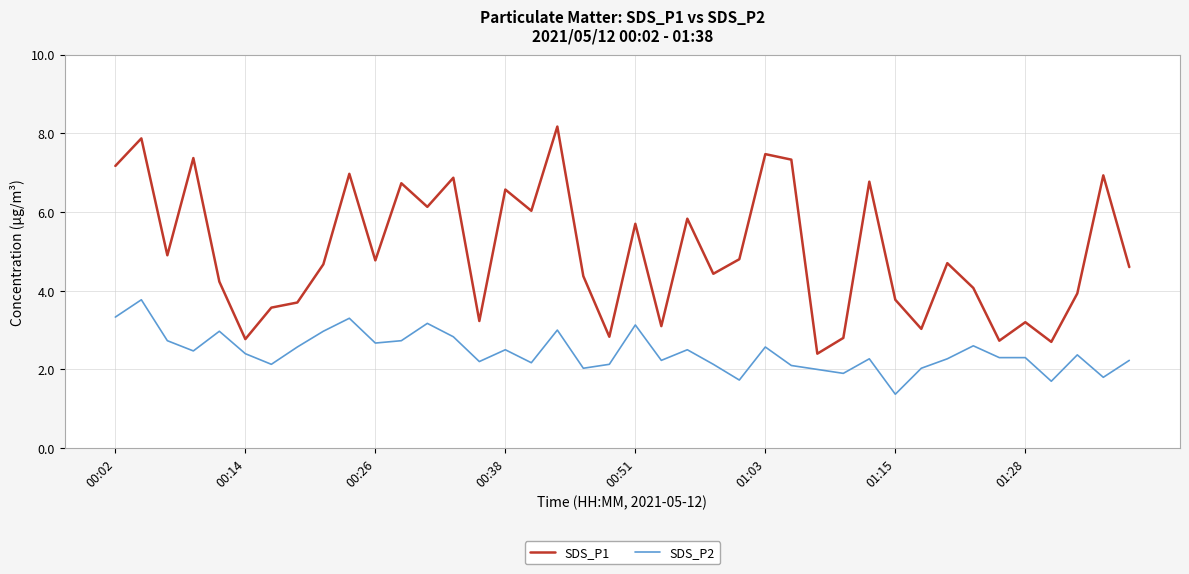

How many values in the SDS_P1 series are below 4?

14